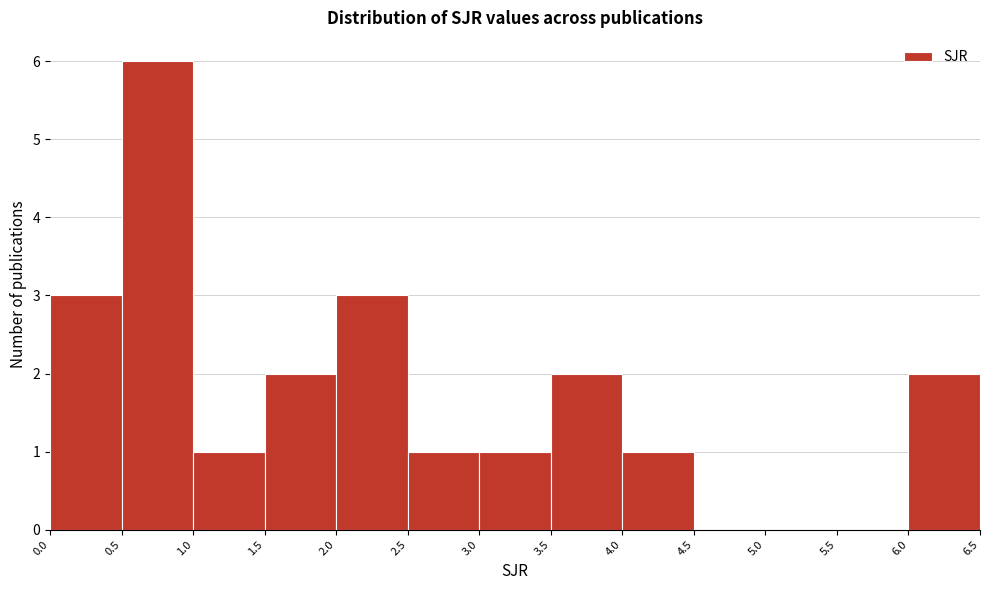

Which range on the x-axis has the tallest bar?

0.5 to 1.0